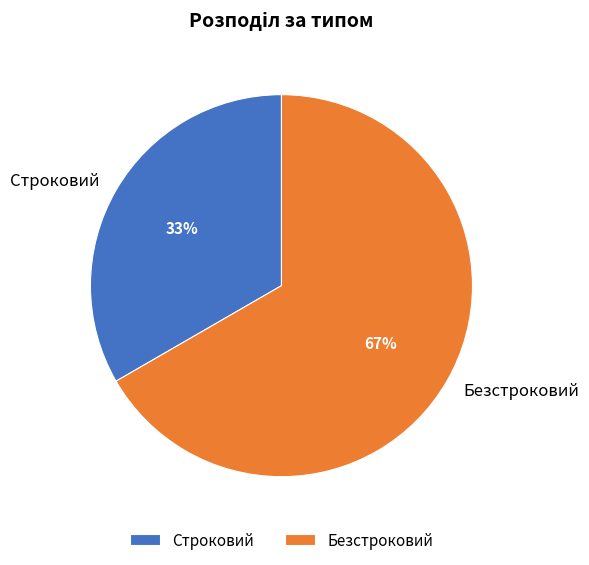

What is the ratio of the value at Строковий to the value at Безстроковий?

0.5